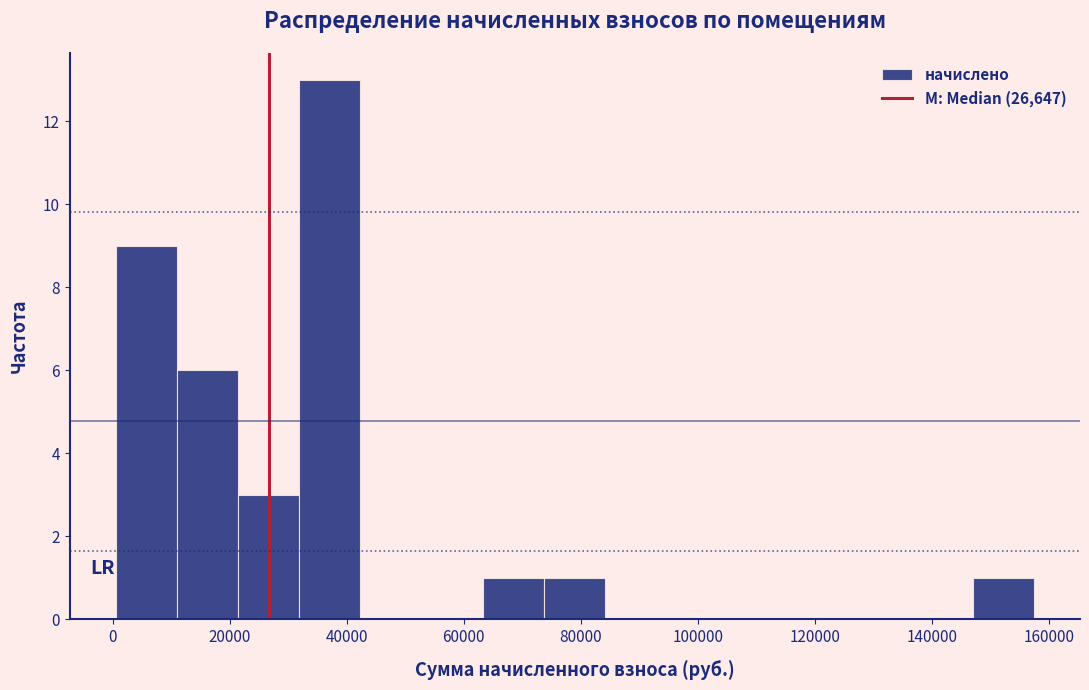

Reading left to right, transcribe this chart: for each bar, give the range it covers on the x-axis and its height. Neither the bar edges nor the heights are printed on the chart, so give them approximately, as read against the axes.

0 to 10000: 9
10000 to 22000: 6
22000 to 32000: 3
32000 to 42000: 13
42000 to 52000: 0
52000 to 64000: 0
64000 to 74000: 1
74000 to 84000: 1
84000 to 94000: 0
94000 to 106000: 0
106000 to 116000: 0
116000 to 126000: 0
126000 to 136000: 0
136000 to 148000: 0
148000 to 158000: 1